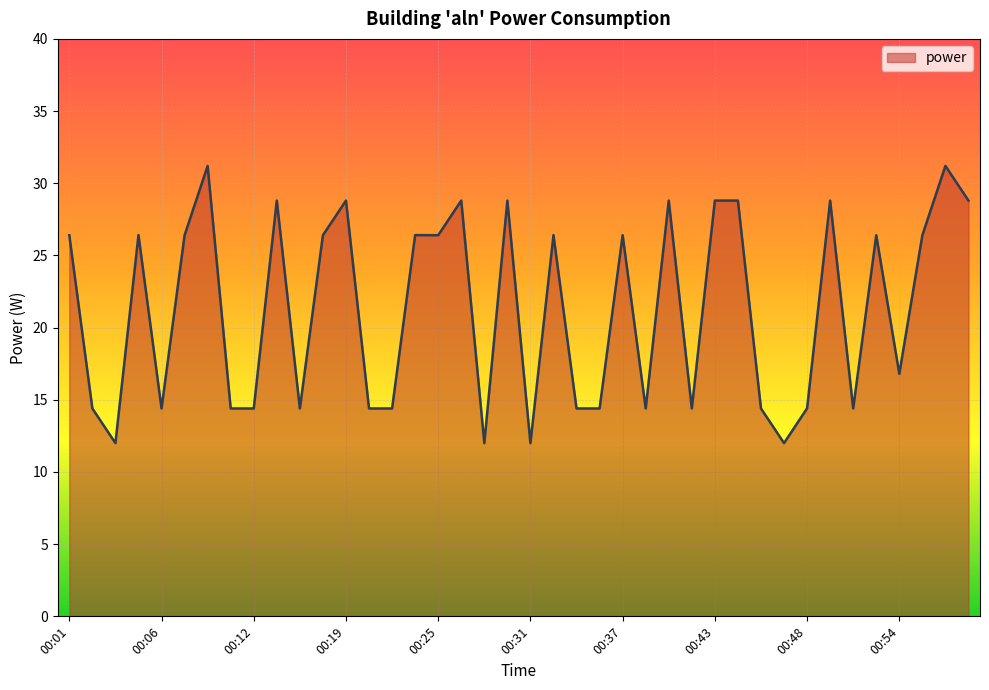

What is the difference between the maximum and minimum values?

19.2